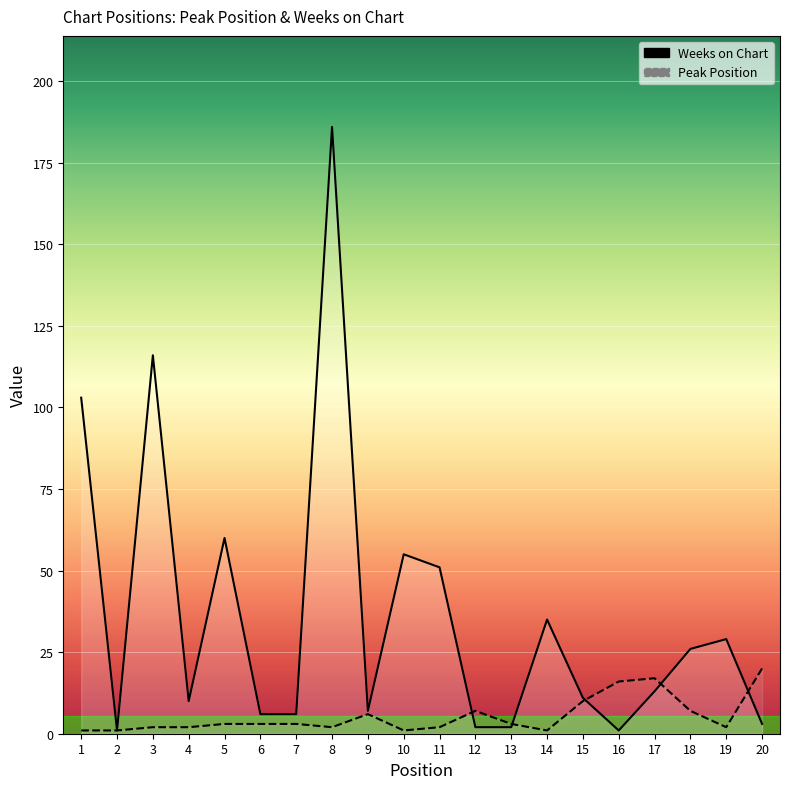

Reading left to right, transcribe all the data shown in this chart.

Peak Position: 1	1	2	2	3	3	3	2	6	1	2	7	3	1	10	16	17	7	2	20
Weeks on Chart: 103	1	116	10	60	6	6	186	7	55	51	2	2	35	11	1	13	26	29	3